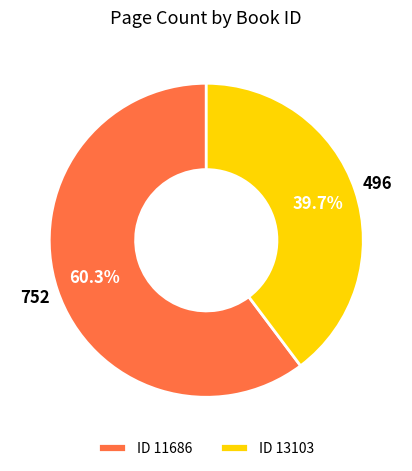

Which category has the biggest portion of the pie?

ID 11686